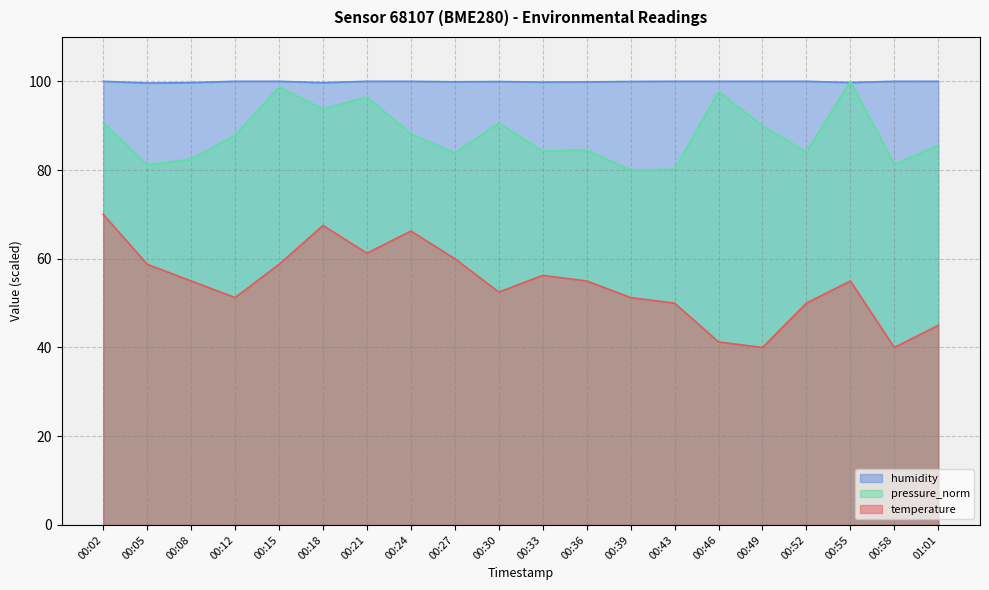

True or false: temperature and humidity intersect in this chart.

False